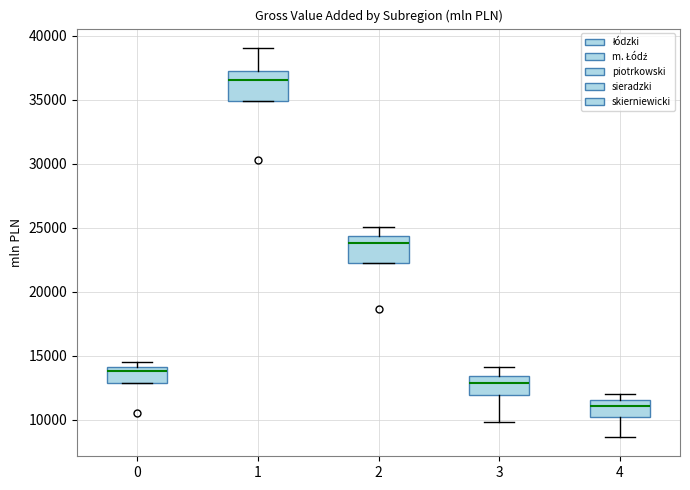

Reading left to right, transcribe this box plot: for each box, give where its median line is, the range the box spans, and where its two whiskers end, as read against the y-axis. The values are not printed on the chart, so give them approximately, as read against the axis.

0: median 14000 (just below the box's upper edge), box 13000 to 14000, whiskers 13000 to 14500
1: median 36500, box 35000 to 37000, whiskers 35000 to 39000
2: median 24000, box 22500 to 24500, whiskers 22500 to 25000
3: median 13000, box 12000 to 13500, whiskers 10000 to 14000
4: median 11000, box 10500 to 11500, whiskers 8500 to 12000